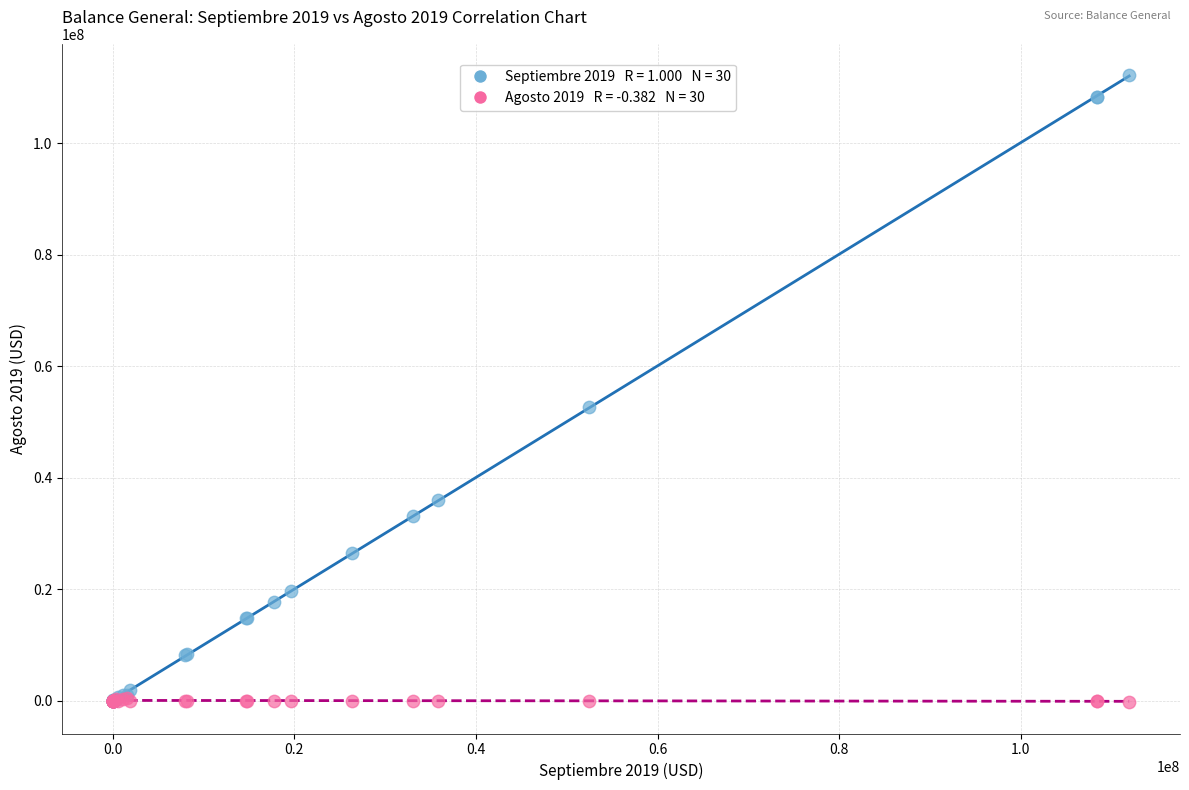

Across all series, what Y value is closest to 55963064?

52590538.1